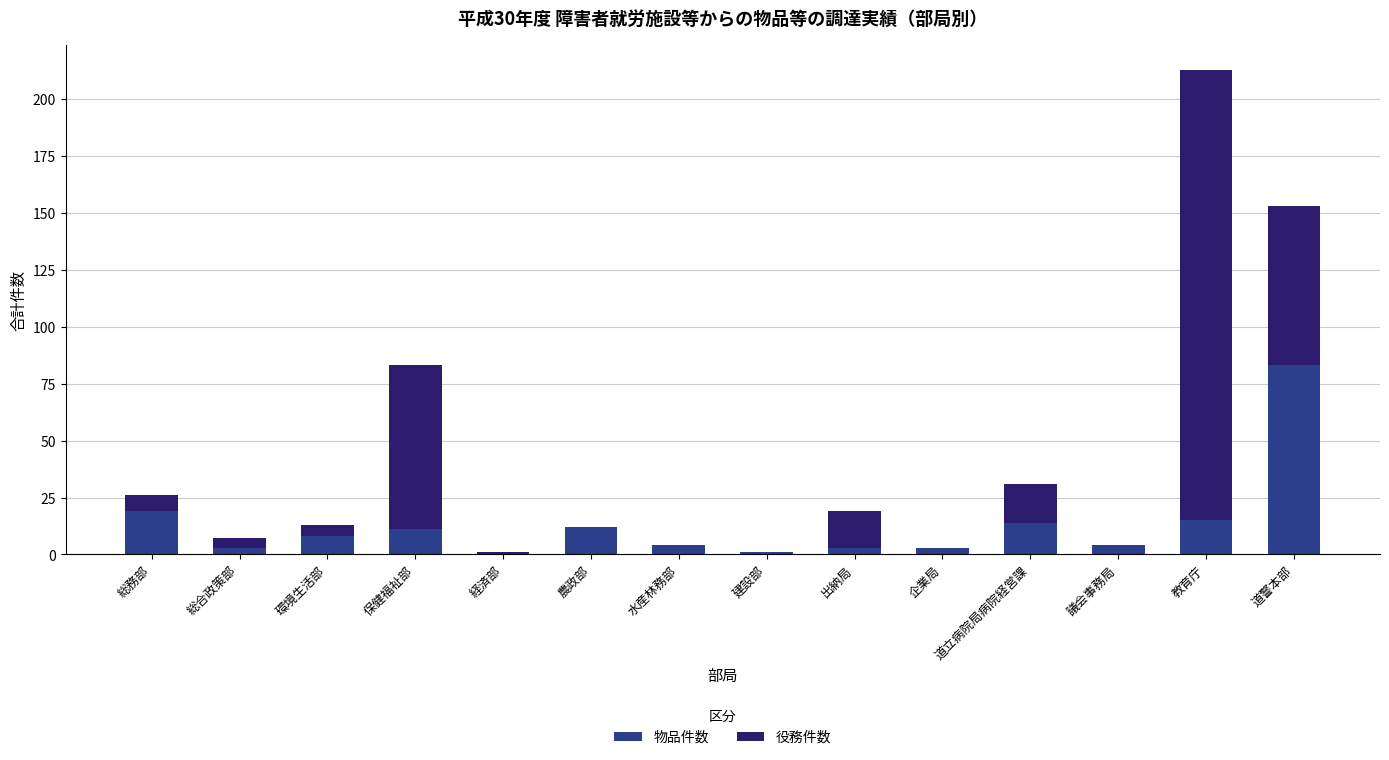

At which label does 物品件数 reach its peak?

道警本部